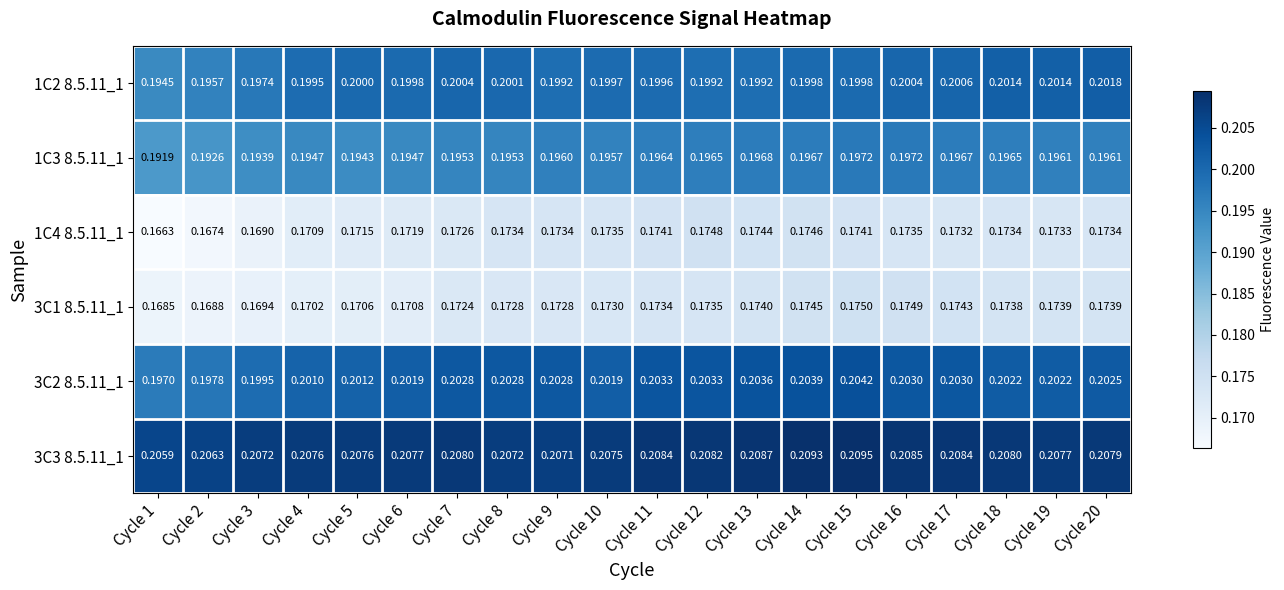

Is the value of 1C3 8.5.11_1 at Cycle 20 greater than the value of 3C1 8.5.11_1 at Cycle 2?

Yes